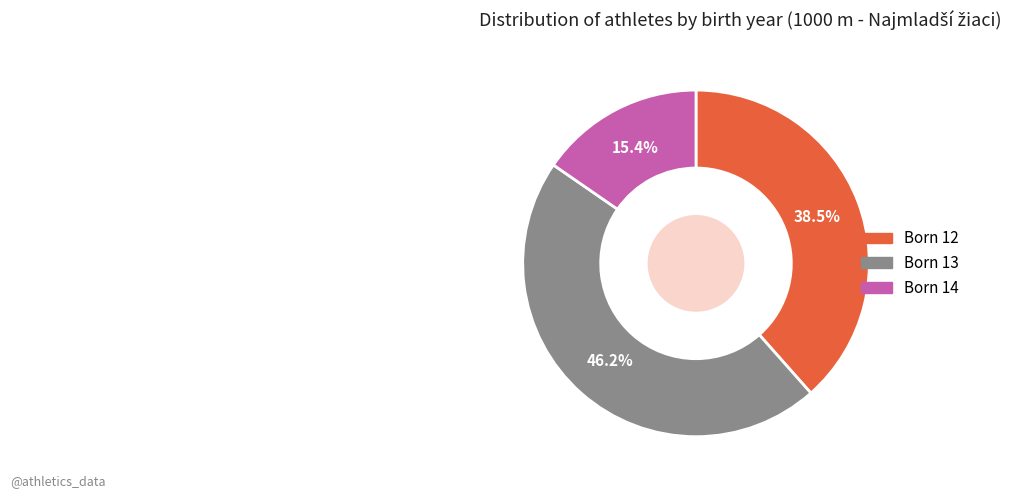

Combined, what portion of the pie is Born 14 and Born 12?

53.8%